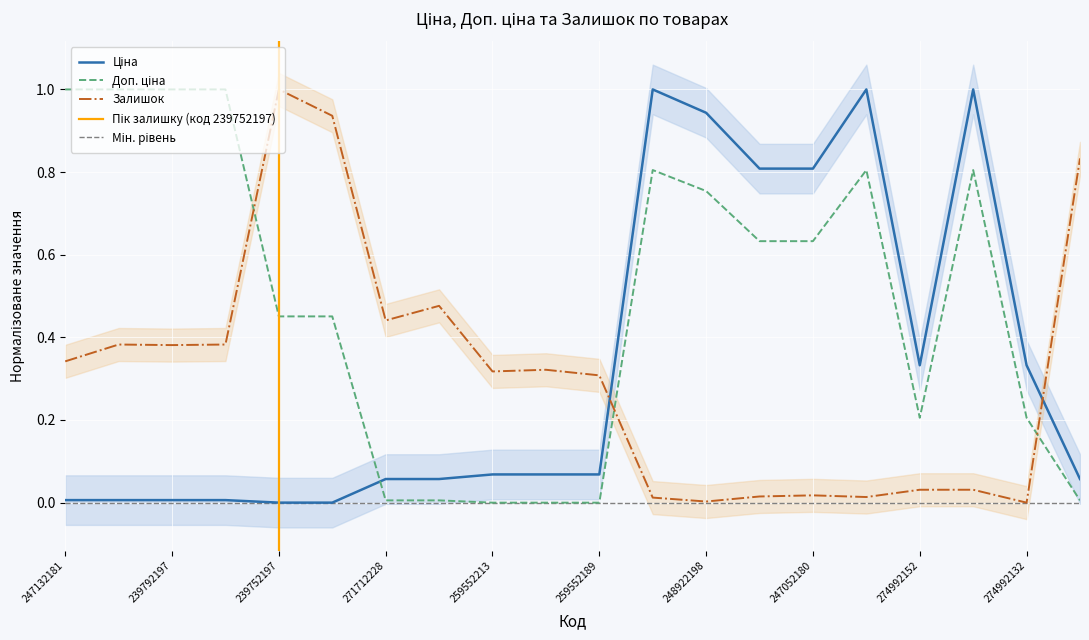

What are all the series names shown in the legend?

Ціна, Доп. ціна, Залишок